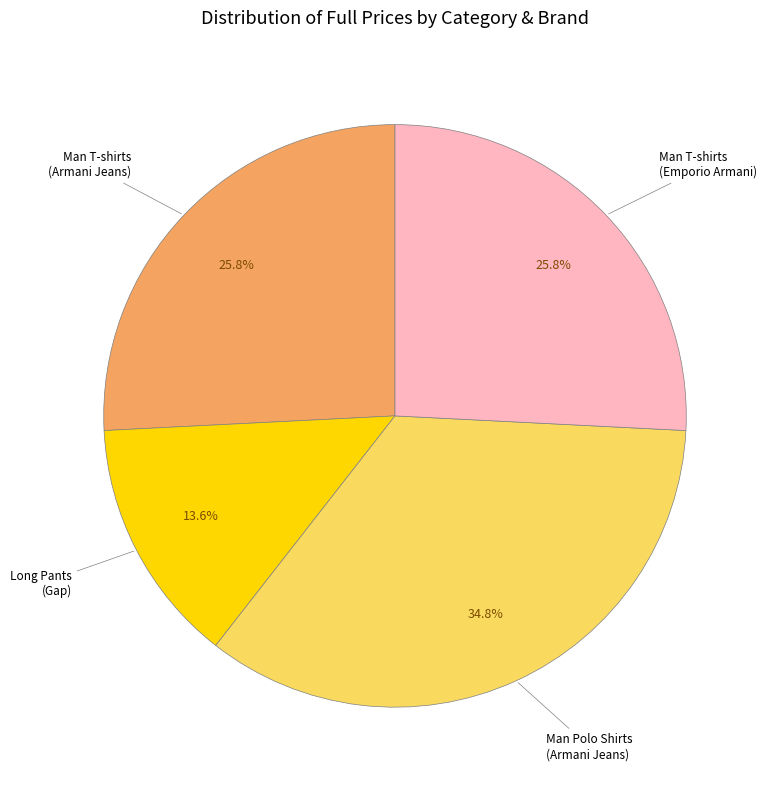

How many slices are in this pie chart?

4